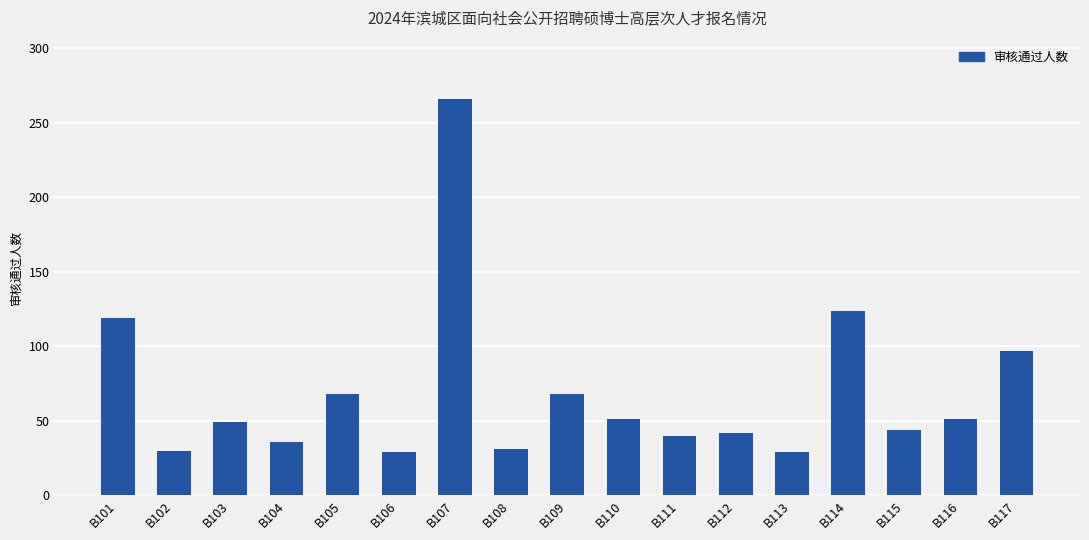

What is the minimum value shown in the chart?

29